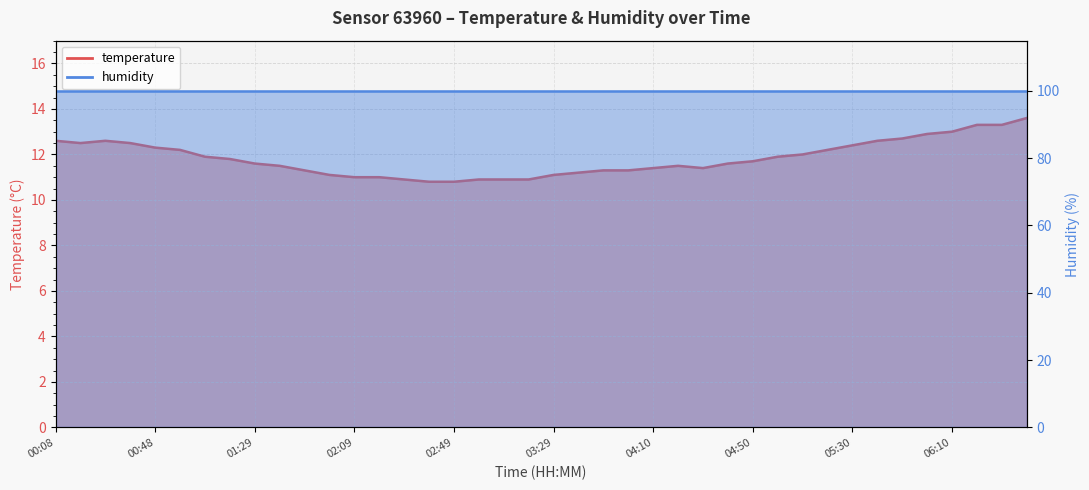

What is the greatest value displayed?

13.6